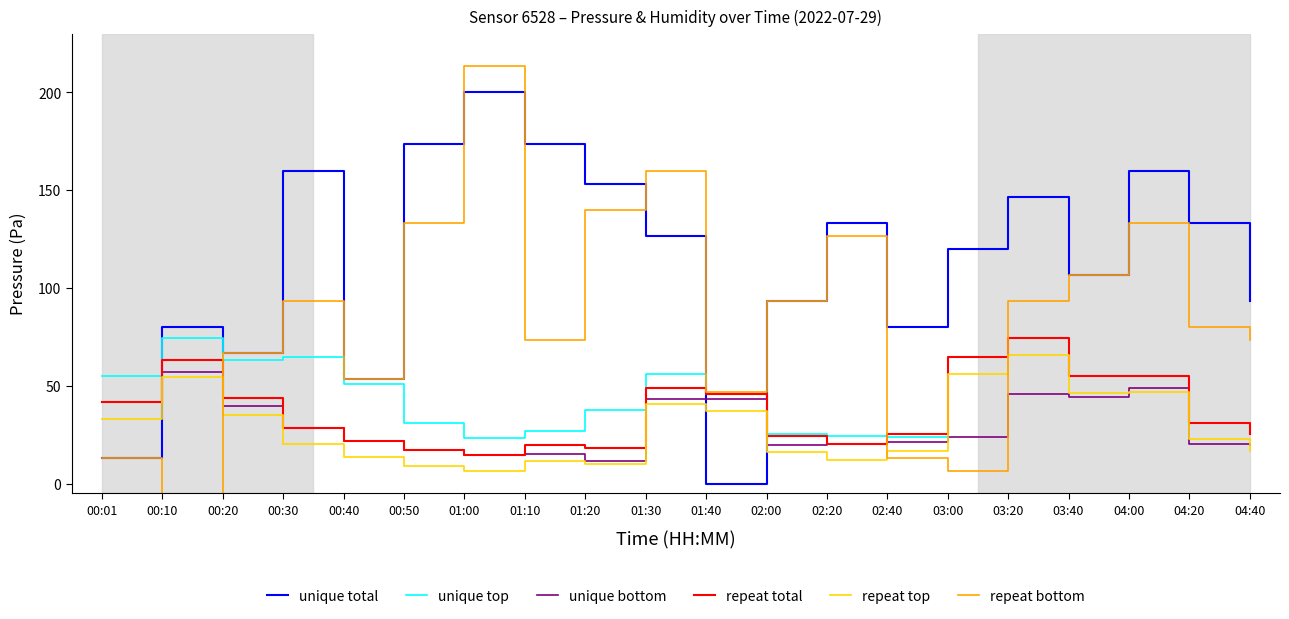

The value of repeat bottom at 00:40 is 53.3. True or false?

True